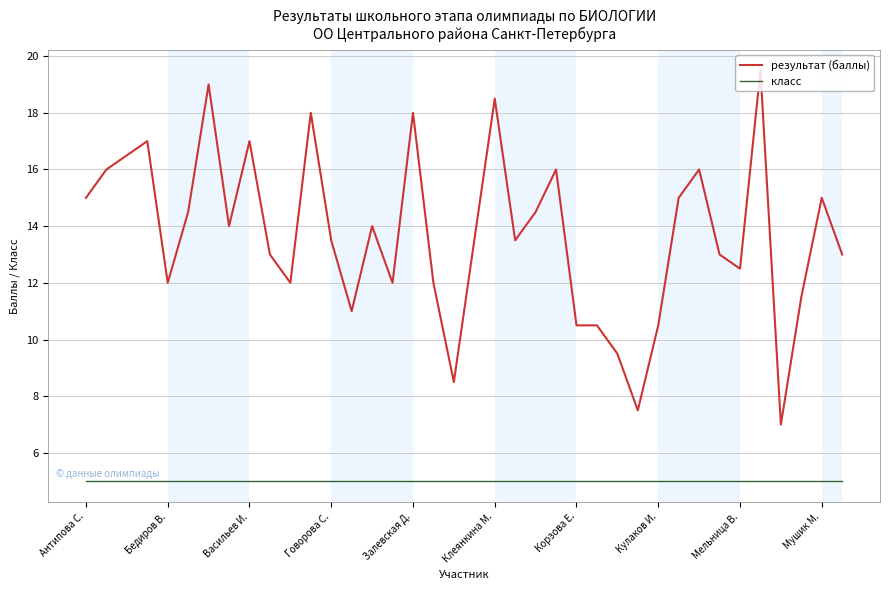

What is the smallest value displayed?

5.0